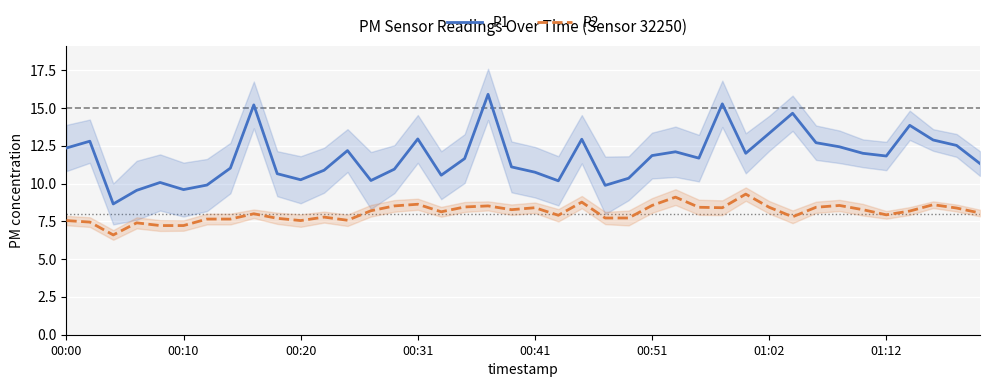

At which label does P2 reach its peak?

29